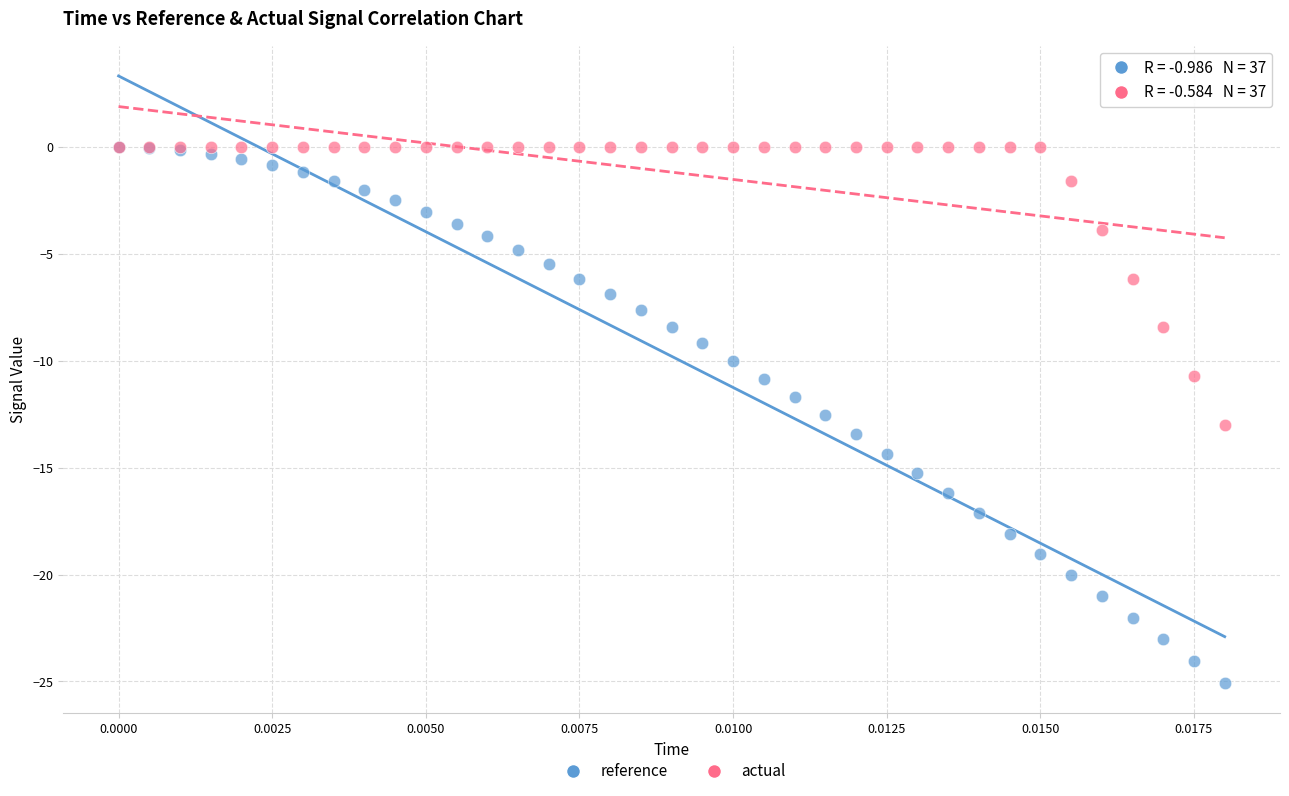

Which series has the widest spread of Y values?

reference